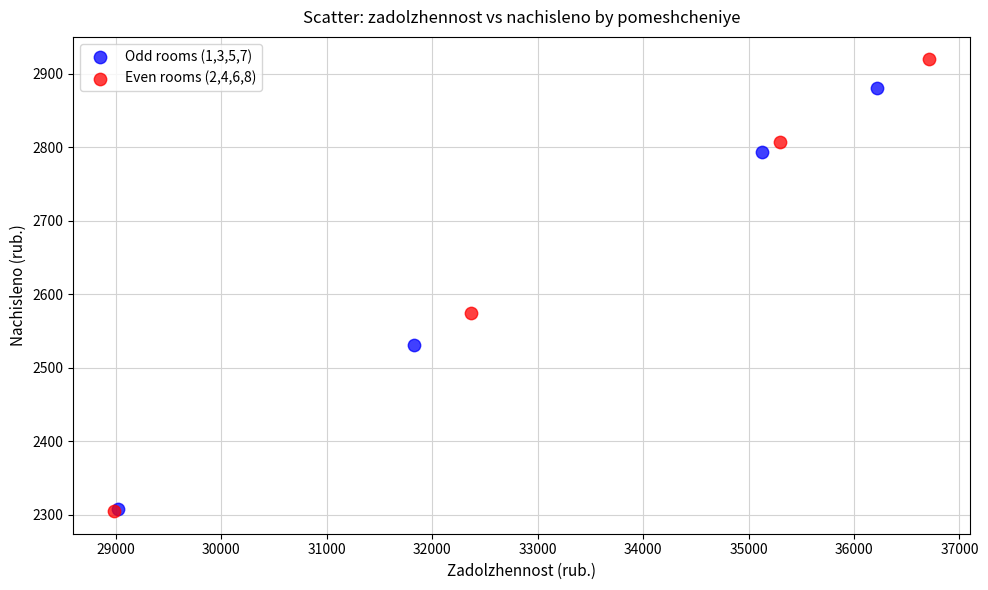

What are all the series names shown in the legend?

Odd rooms (1,3,5,7), Even rooms (2,4,6,8)